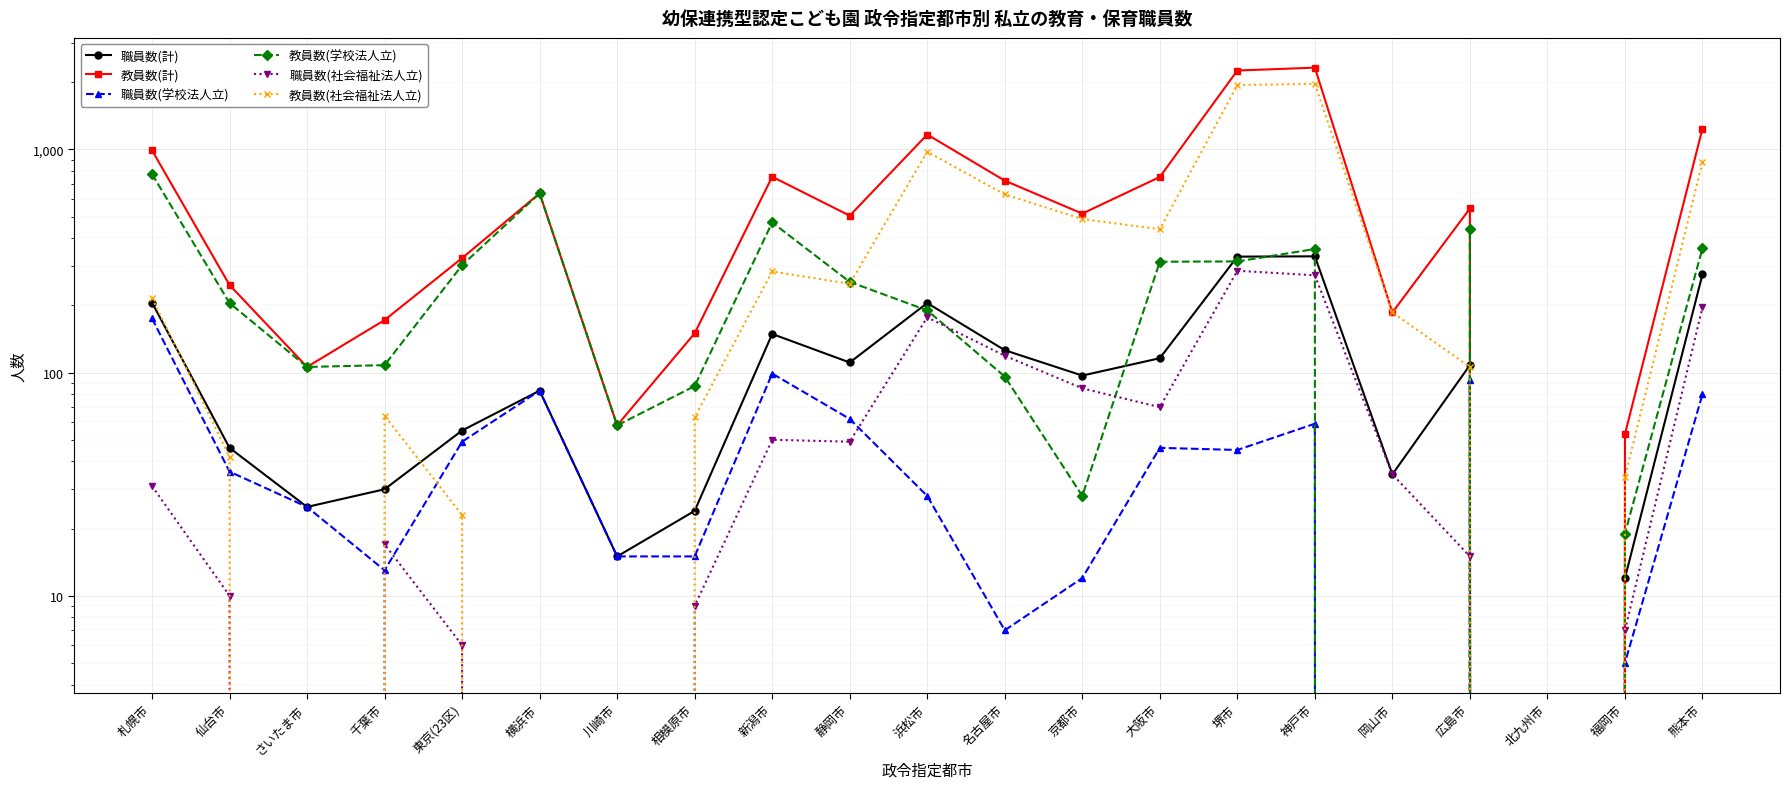

What are all the series names shown in the legend?

職員数(計), 教員数(計), 職員数(学校法人立), 教員数(学校法人立), 職員数(社会福祉法人立), 教員数(社会福祉法人立)